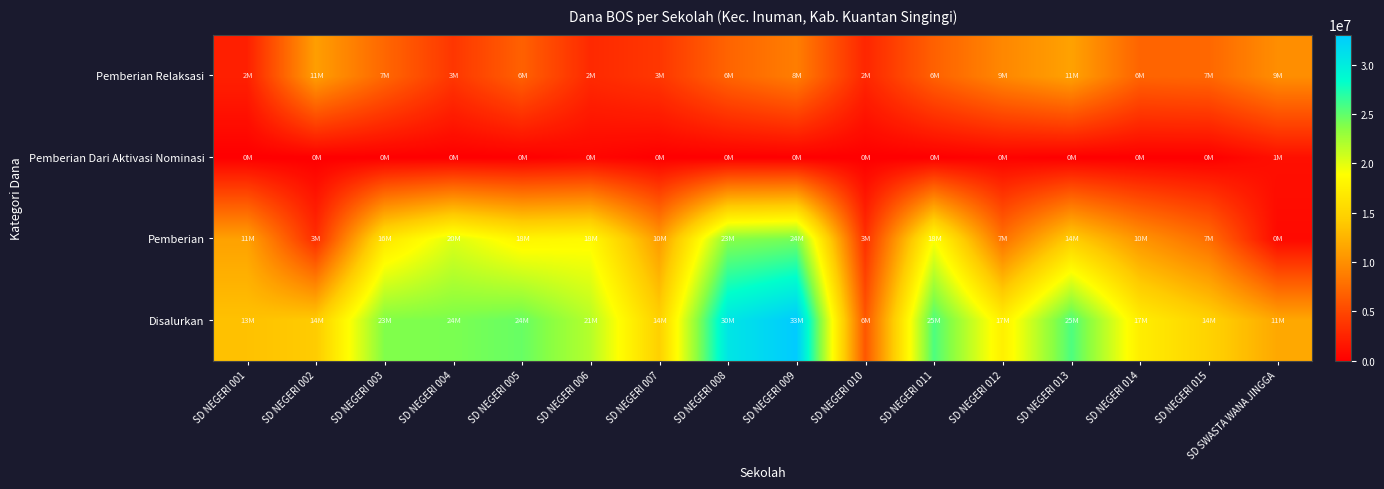

Count the number of data series in this chart.

4